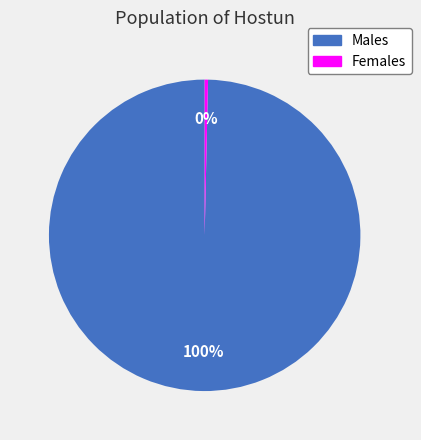

Count the number of slices in the pie.

2